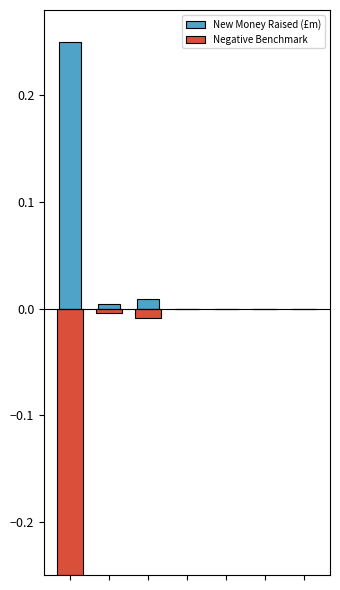

Which series changed the most between 1 and 3?

New Money Raised (£m)